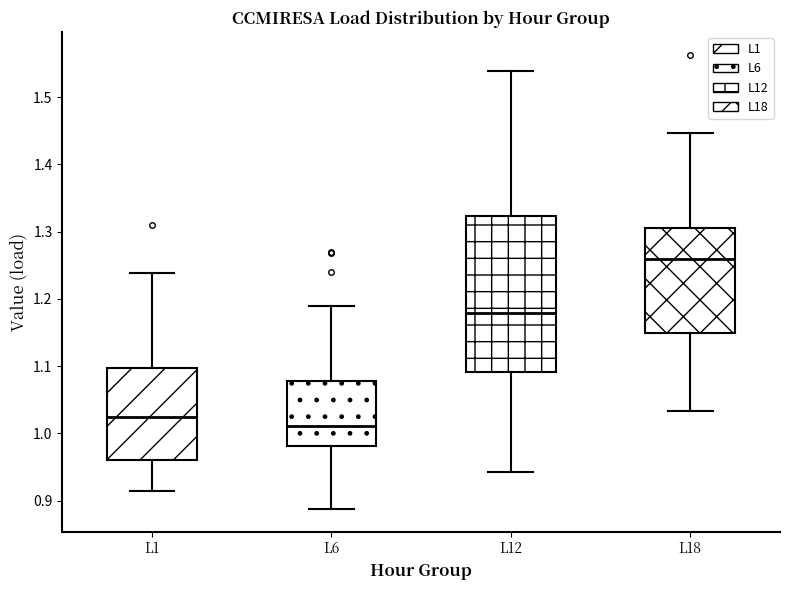

Reading left to right, transcribe this box plot: for each box, give where its median line is, the range the box spans, and where its two whiskers end, as read against the y-axis. The values are not printed on the chart, so give them approximately, as read against the axis.

L1: median 1.02, box 0.96 to 1.10, whiskers 0.91 to 1.24
L6: median 1.01, box 0.98 to 1.08, whiskers 0.89 to 1.19
L12: median 1.18, box 1.09 to 1.32, whiskers 0.94 to 1.54
L18: median 1.26, box 1.15 to 1.30, whiskers 1.03 to 1.45